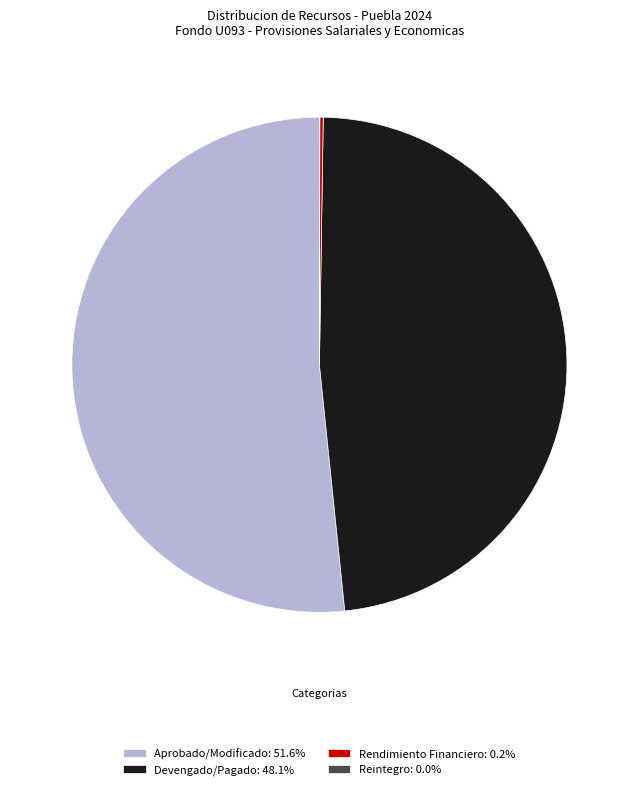

The Devengado/Pagado slice represents 58% of the pie. True or false?

False